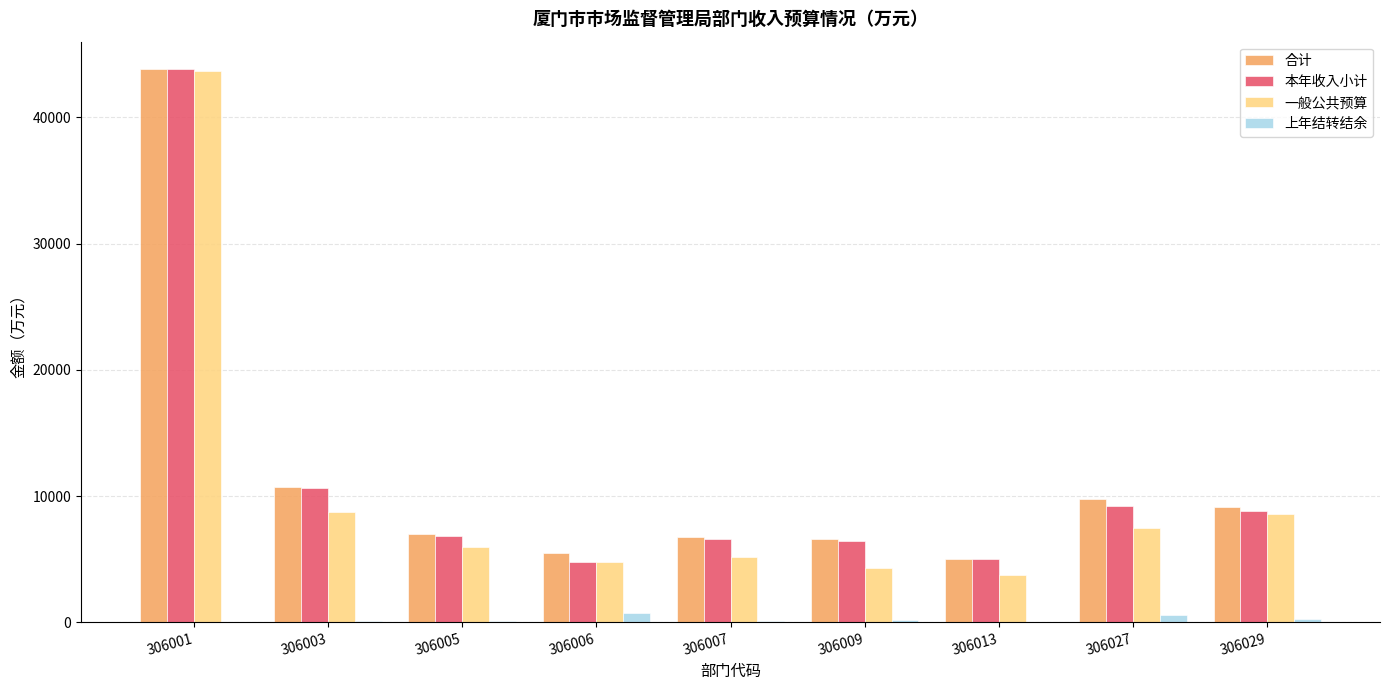

How many data points does each series have?

9